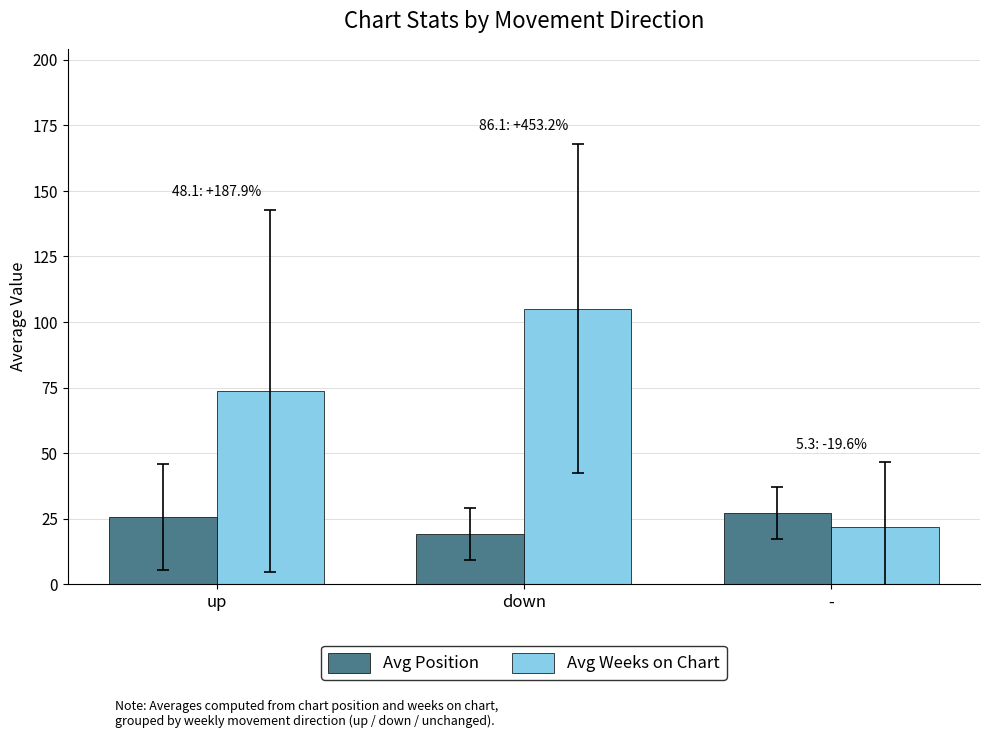

The Avg Weeks on Chart series shows 73.7 at up. True or false?

True